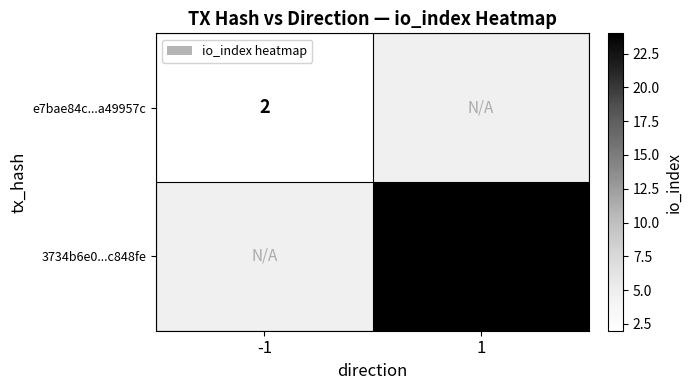

The value of e7bae84c...a49957c at -1 is 0. True or false?

False